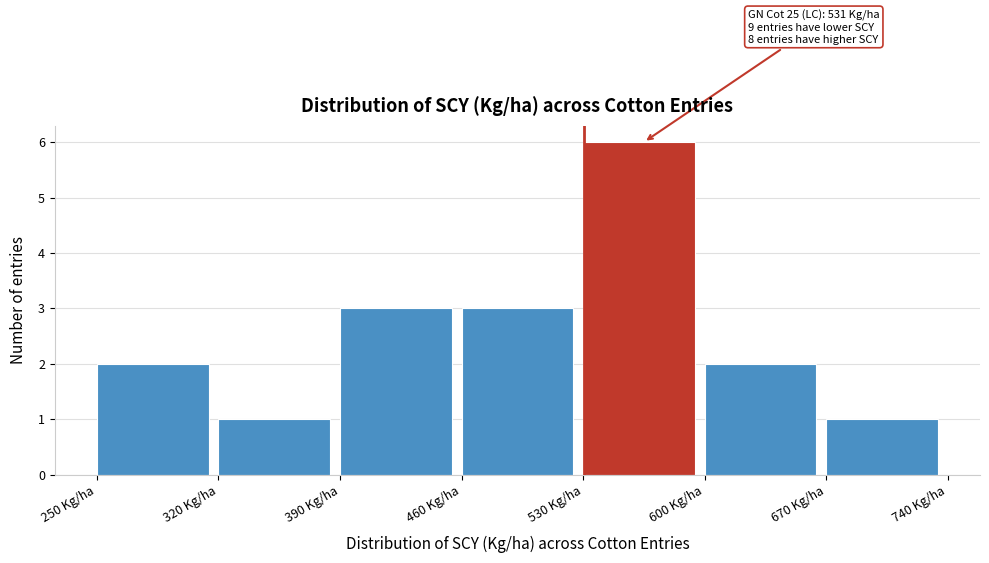

Over which range of the x-axis is the bar tallest?

530 to 600